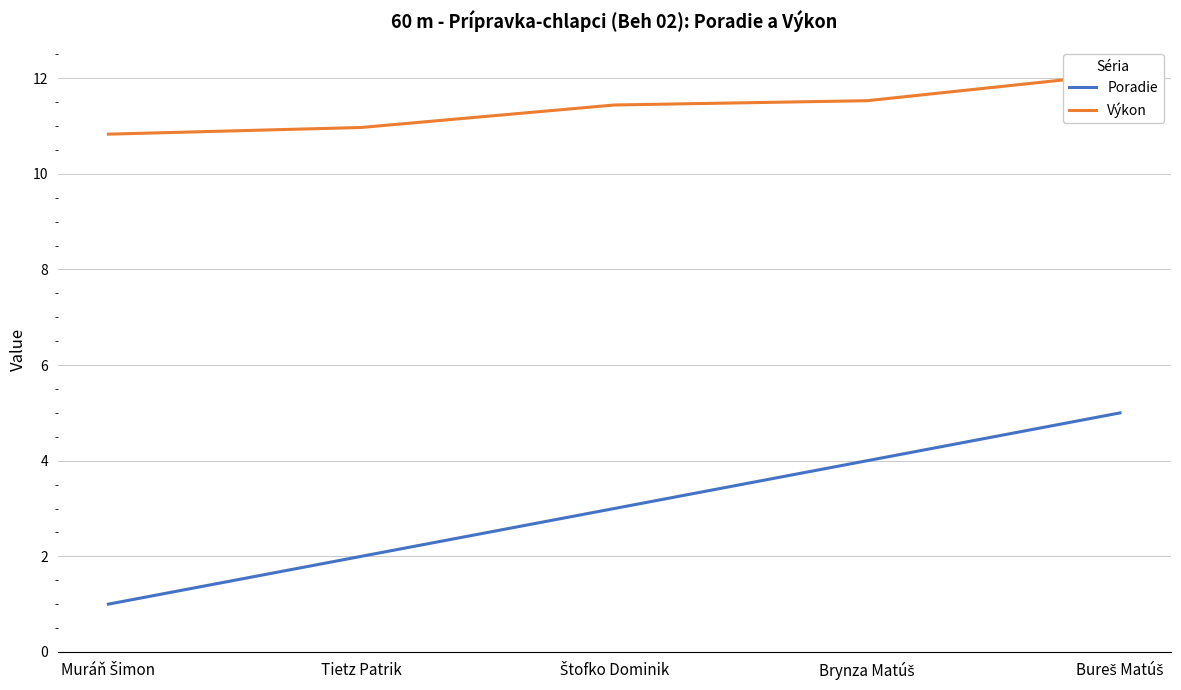

True or false: Poradie and Výkon intersect in this chart.

False